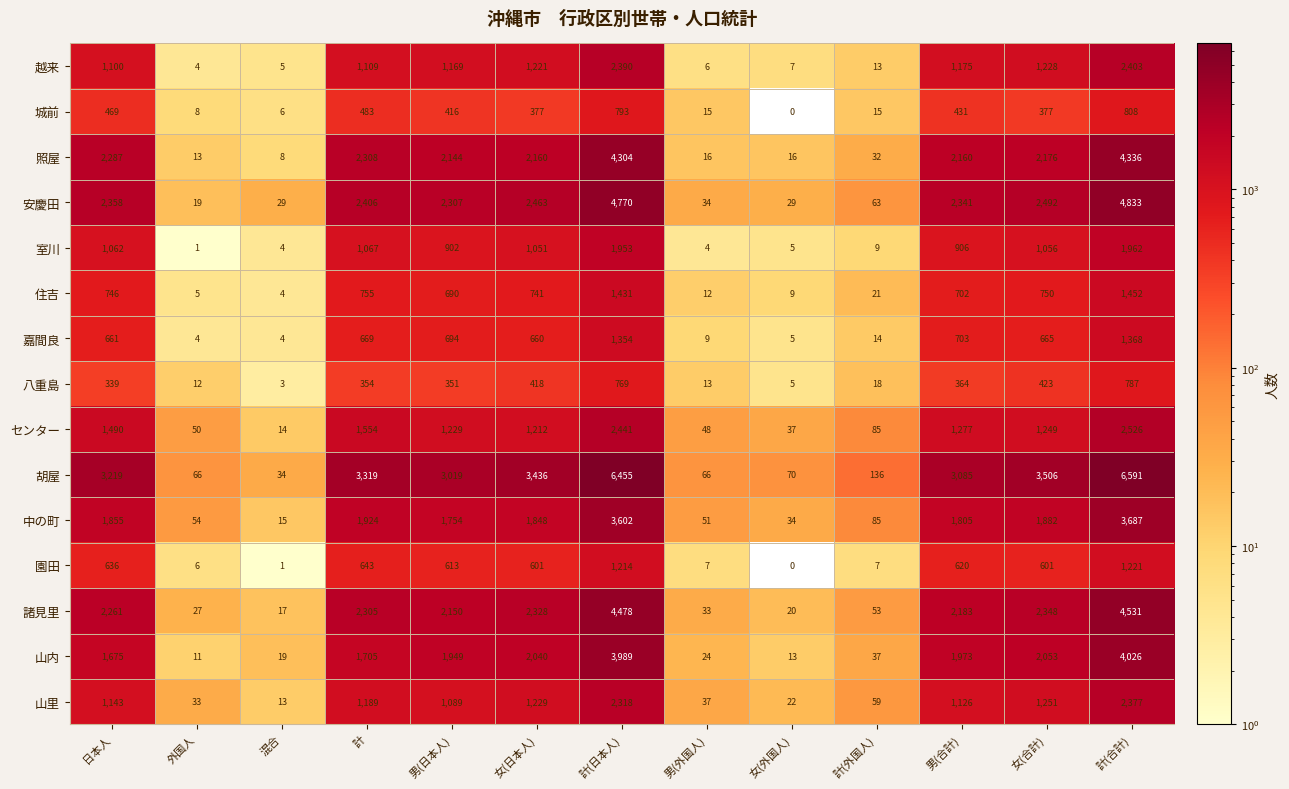

At which category is the sum across all series the highest?

計(合計)